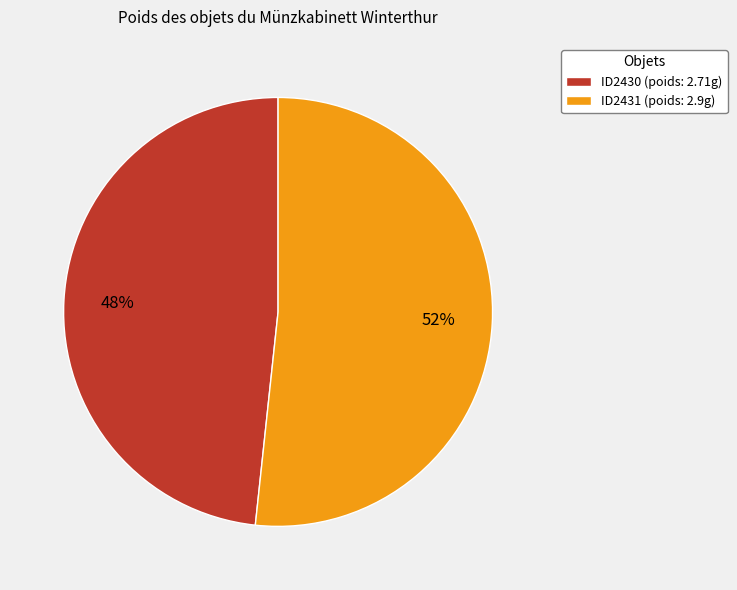

To the nearest percent, what is the combined percentage of ID2431 and ID2430?

100%